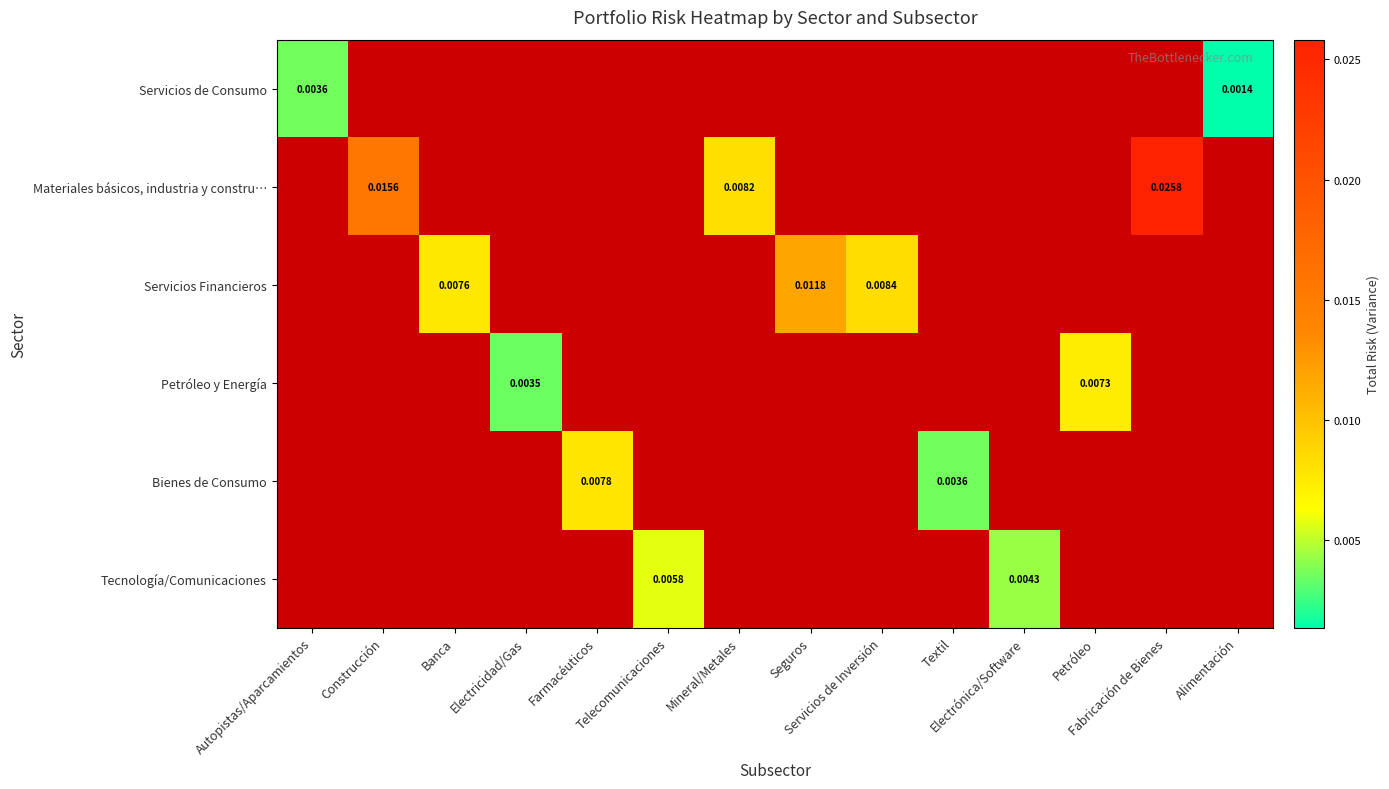

How many values in Servicios Financieros are above zero?

3